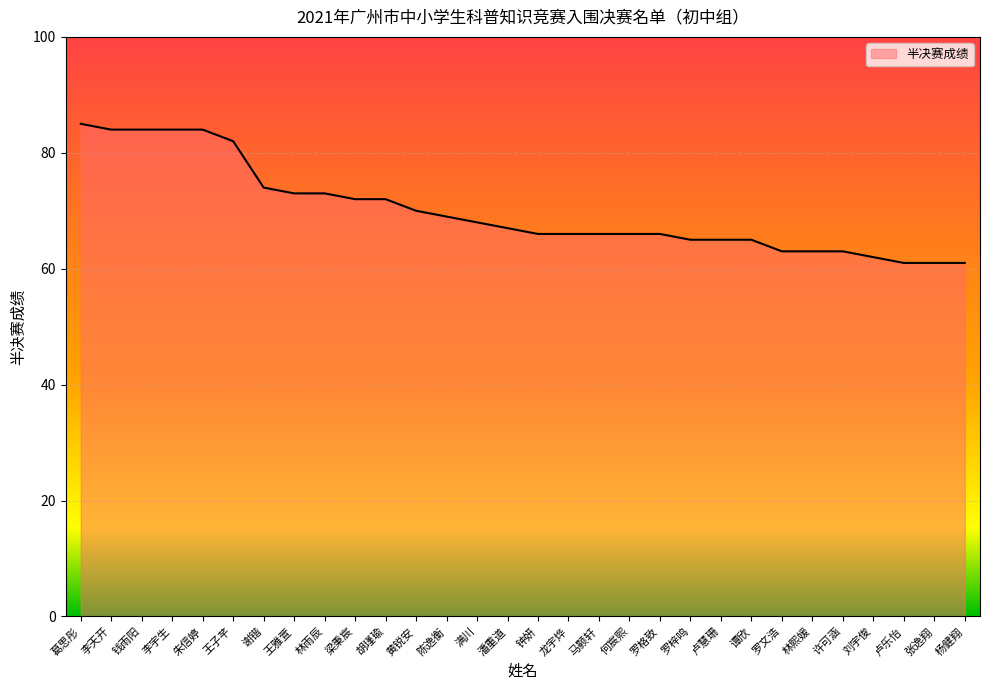

What is the minimum value shown in the chart?

61